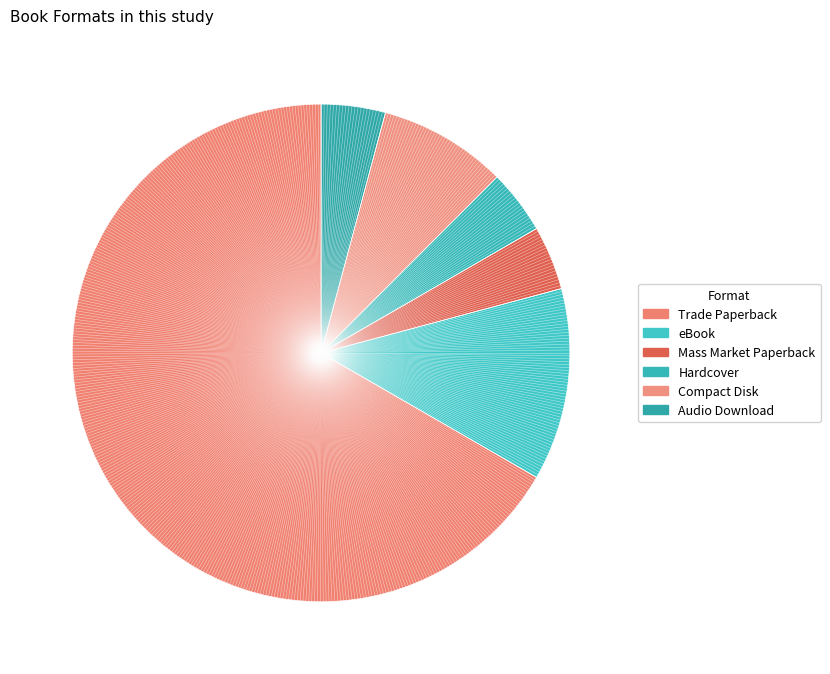

Count the number of slices in the pie.

6